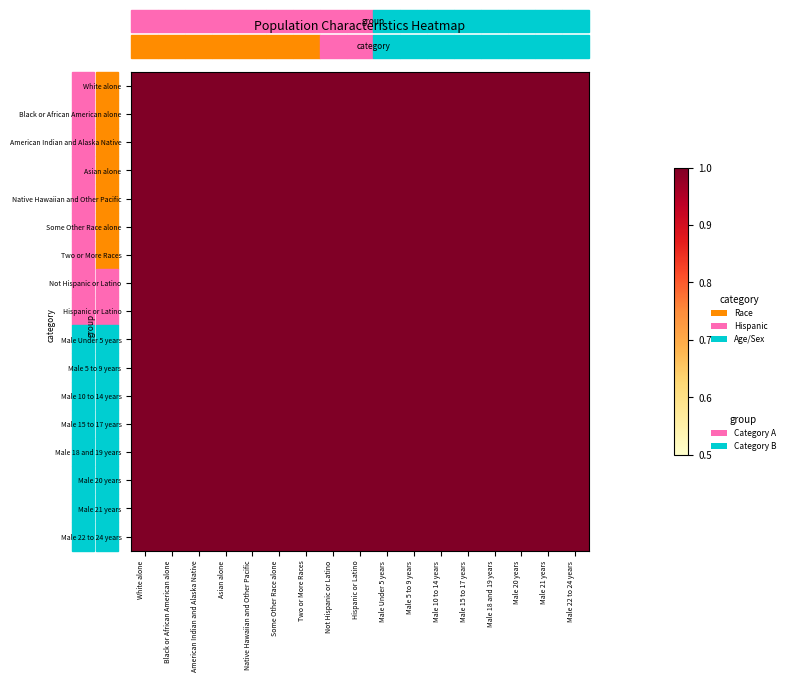

At which category does the chart reach its peak across all series?

White alone